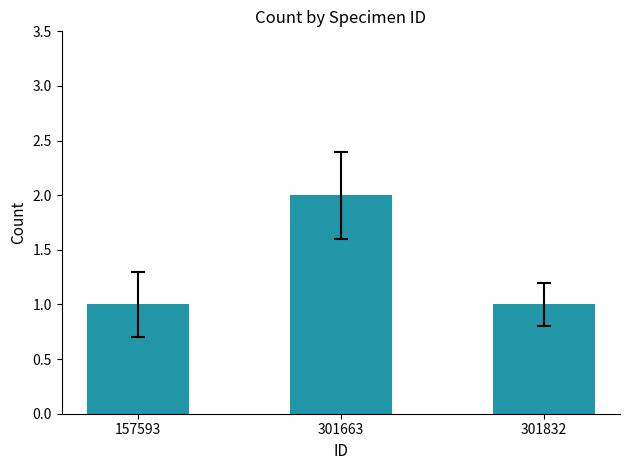

Reading right to left, extract all data points from this chart.

301832=1	301663=2	157593=1